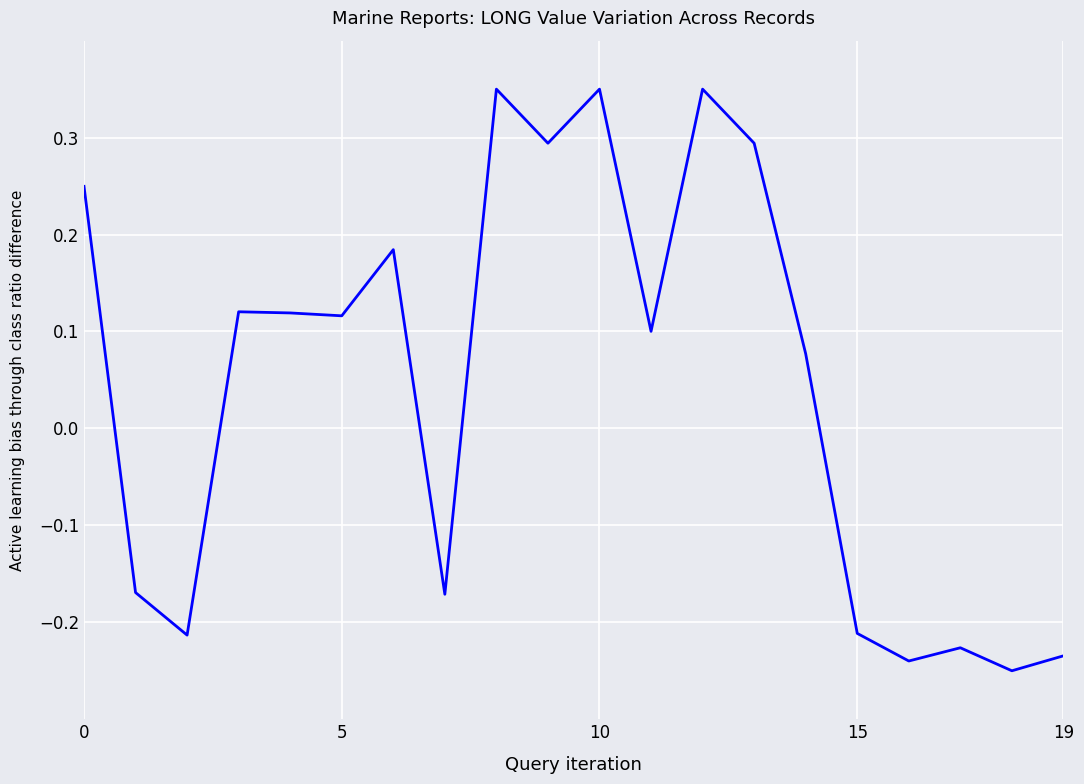

How many lines are shown in the chart?

1